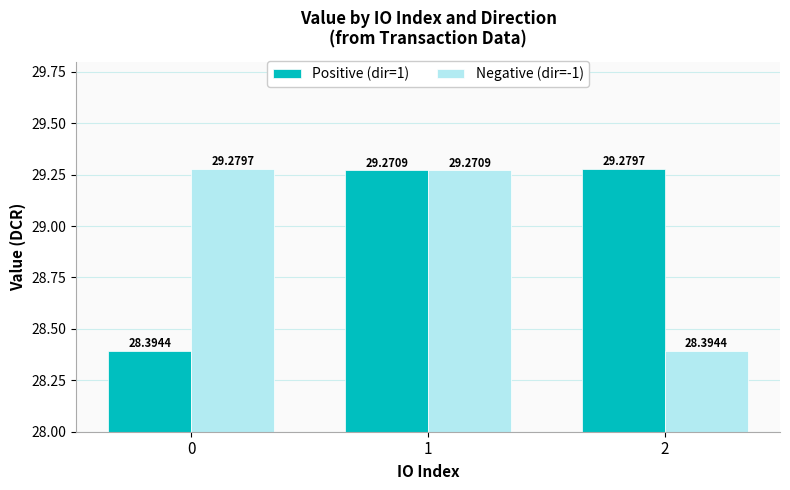

Between 1 and 2, which series saw the biggest shift?

Negative (dir=-1)